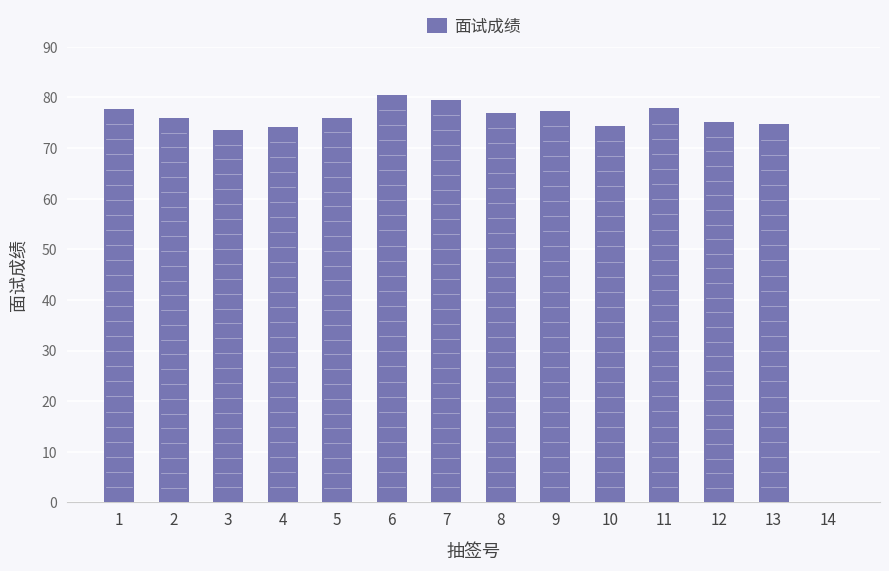

Is it true that the value at 11 is 44.9?

False